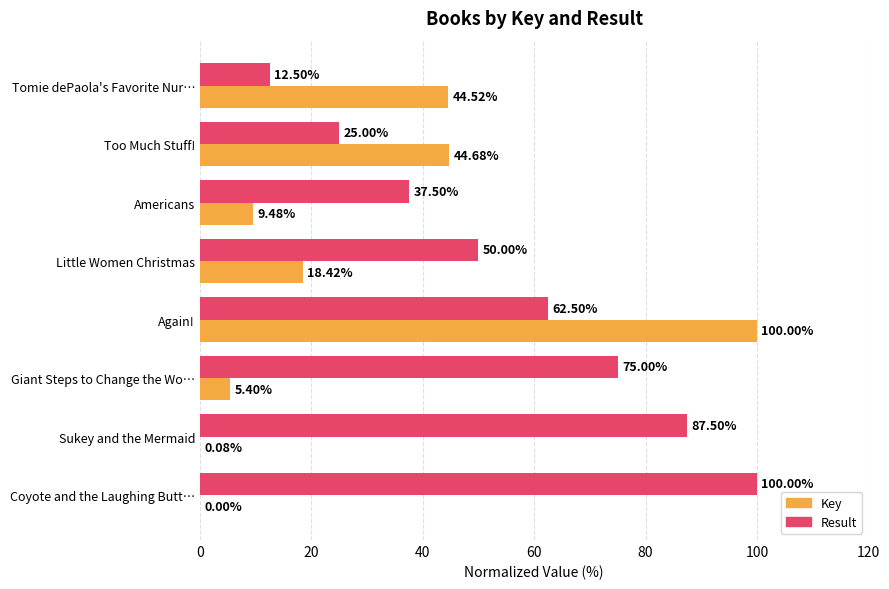

Which series has the largest total across all categories?

Result